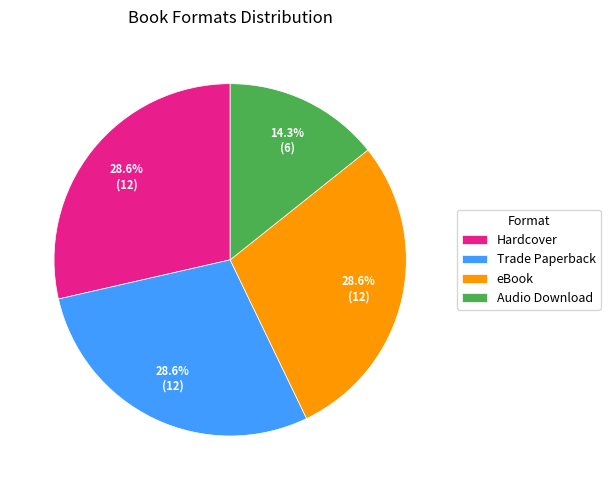

What is the smallest slice in the pie chart?

Audio Download